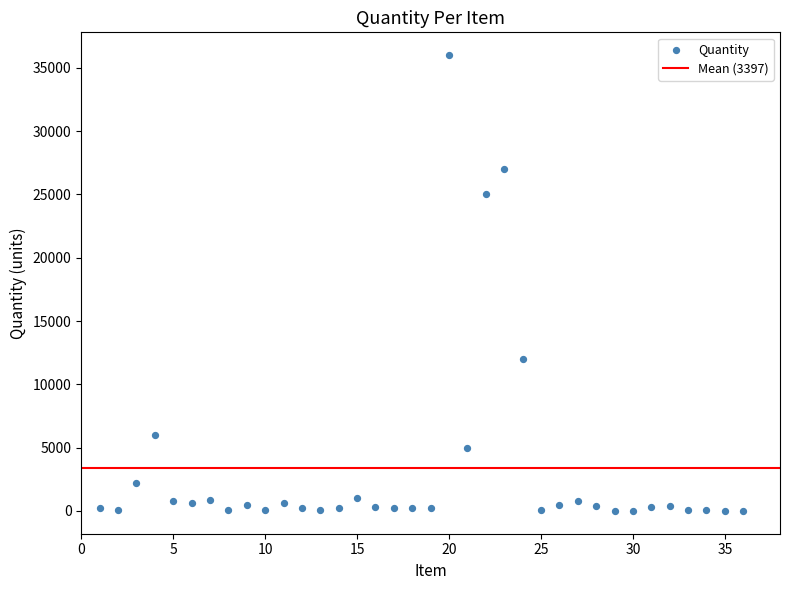

What Y value in the scatter plot is closest to 18002?

12000